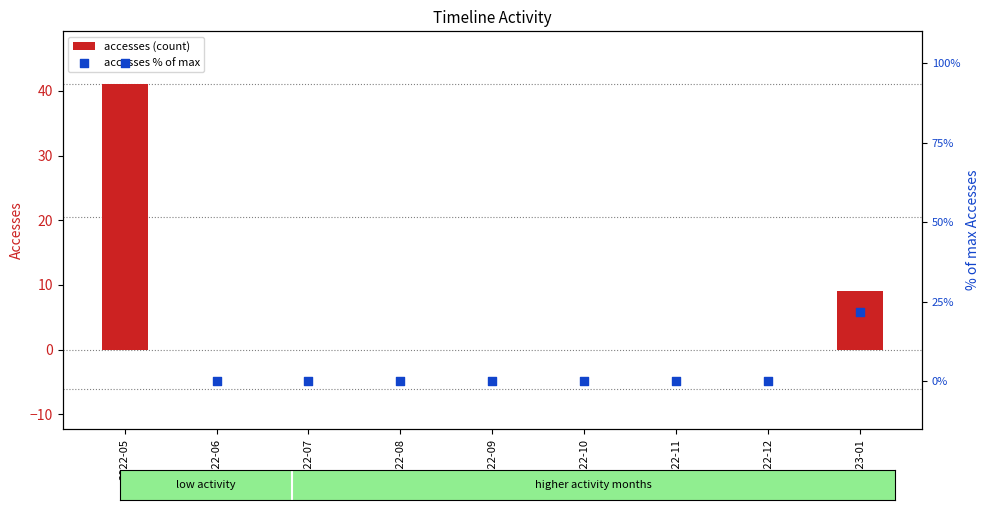

Which series has the largest total across all categories?

accesses % of max